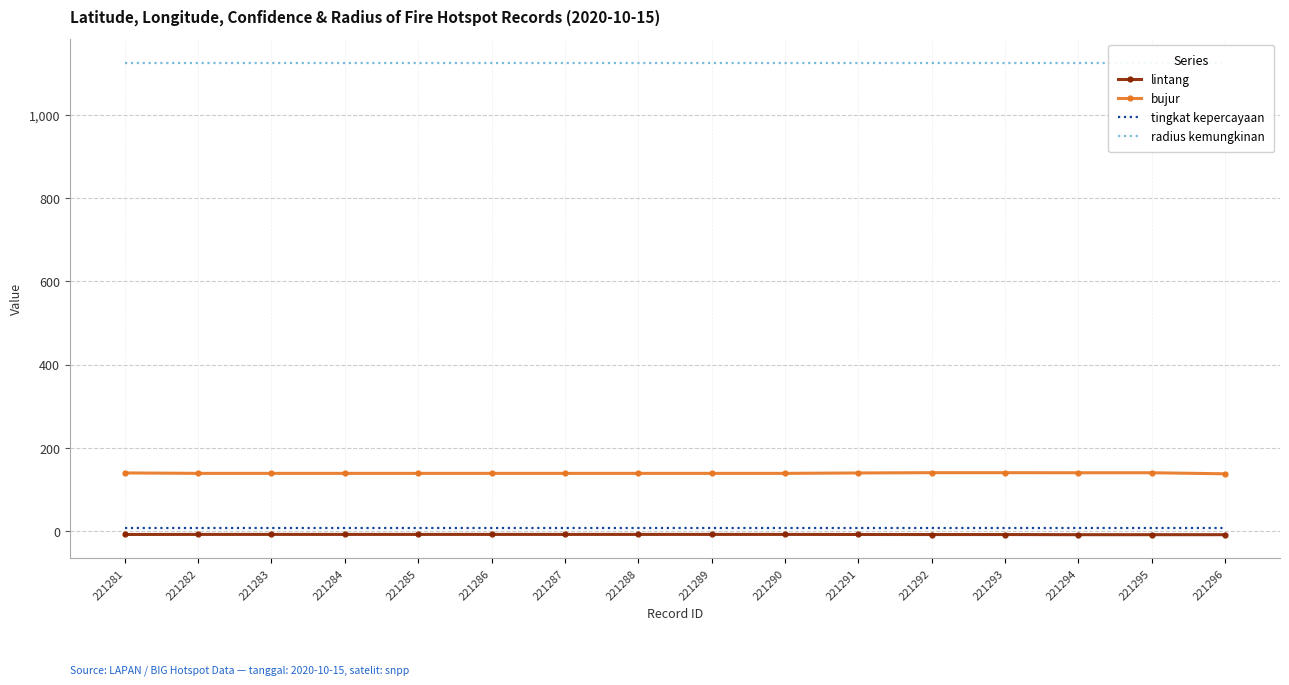

True or false: radius kemungkinan has more than 1 interior local peaks.

False